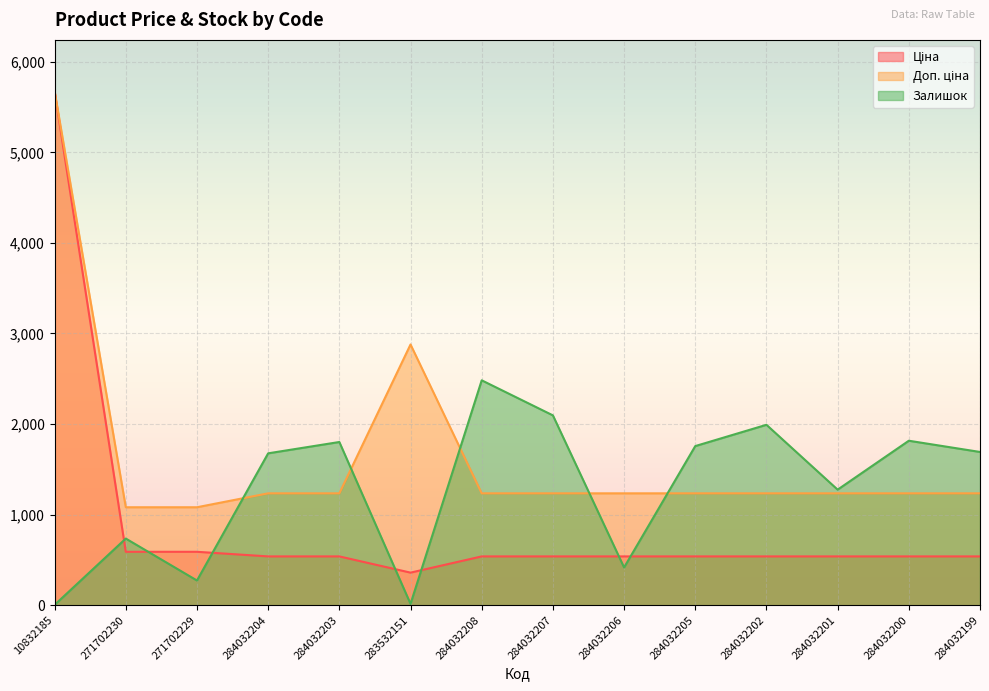

How many times do Ціна and Залишок cross each other?

7